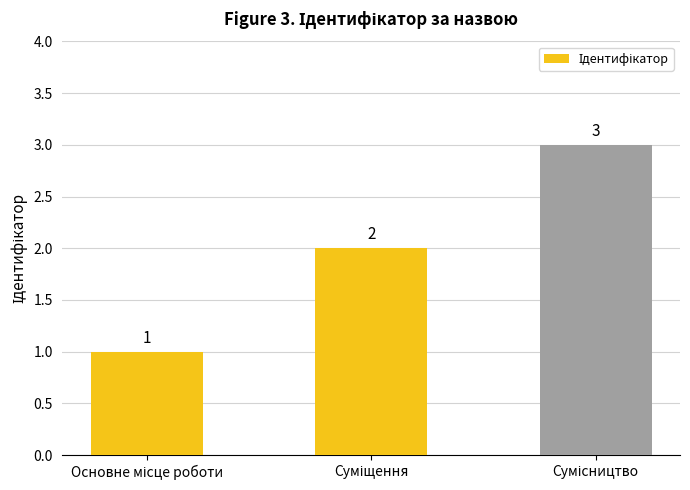

Does the chart contain stacked bars?

No